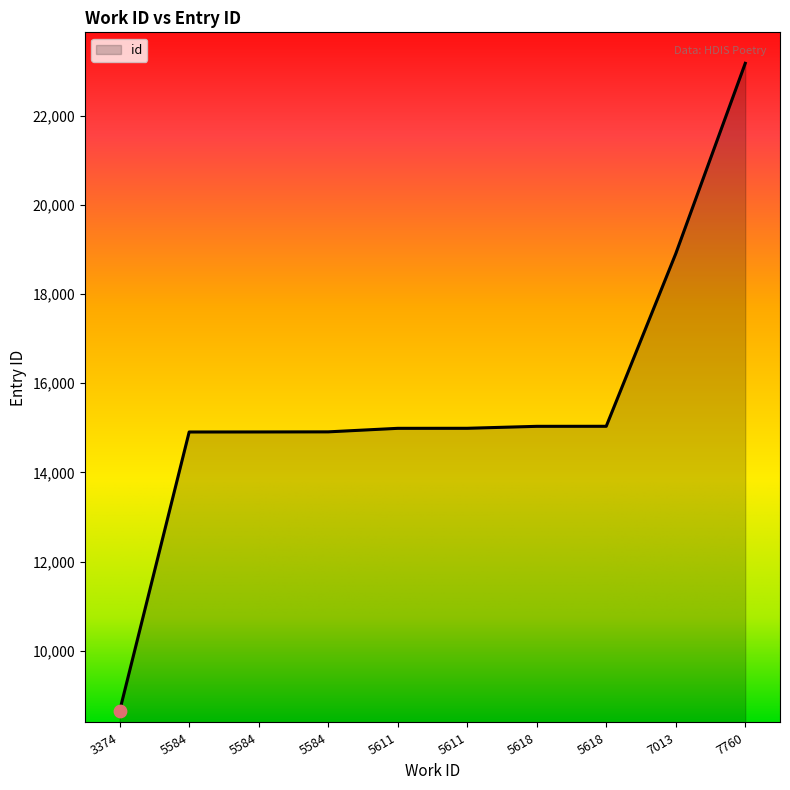

What is the change in value from 5618 to 7760?

+8141